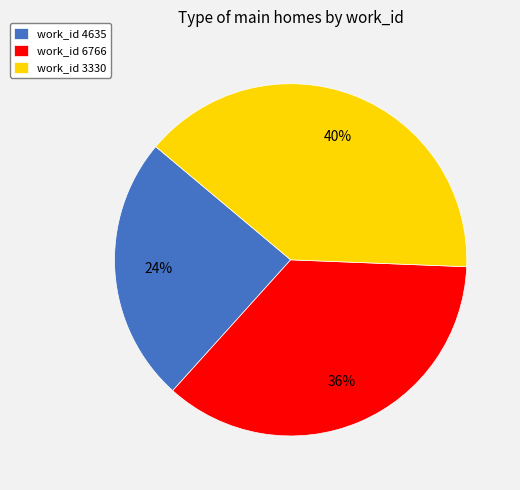

Is there a majority slice in this chart?

No